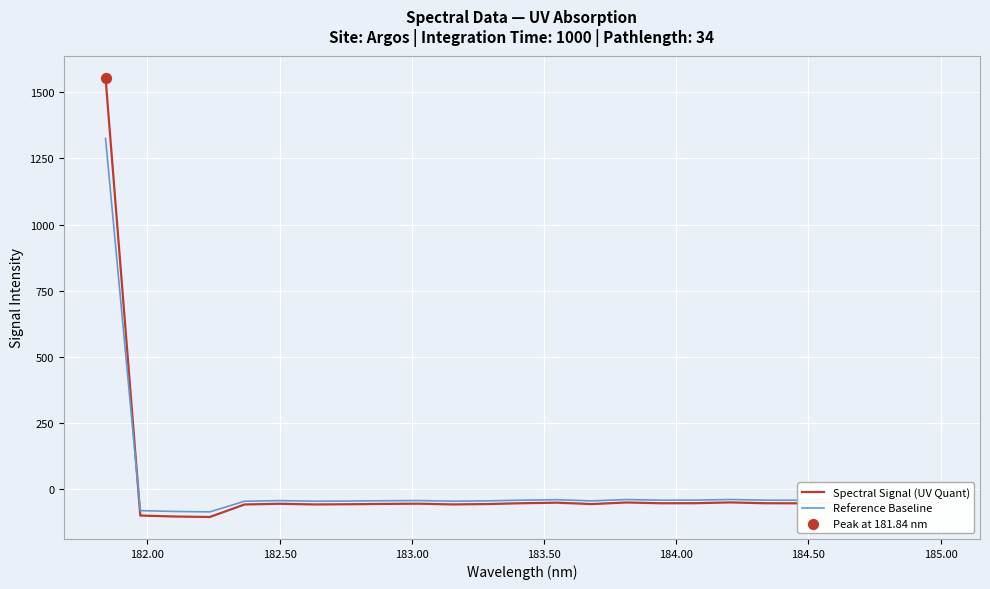

What is the greatest value displayed?

1555.6